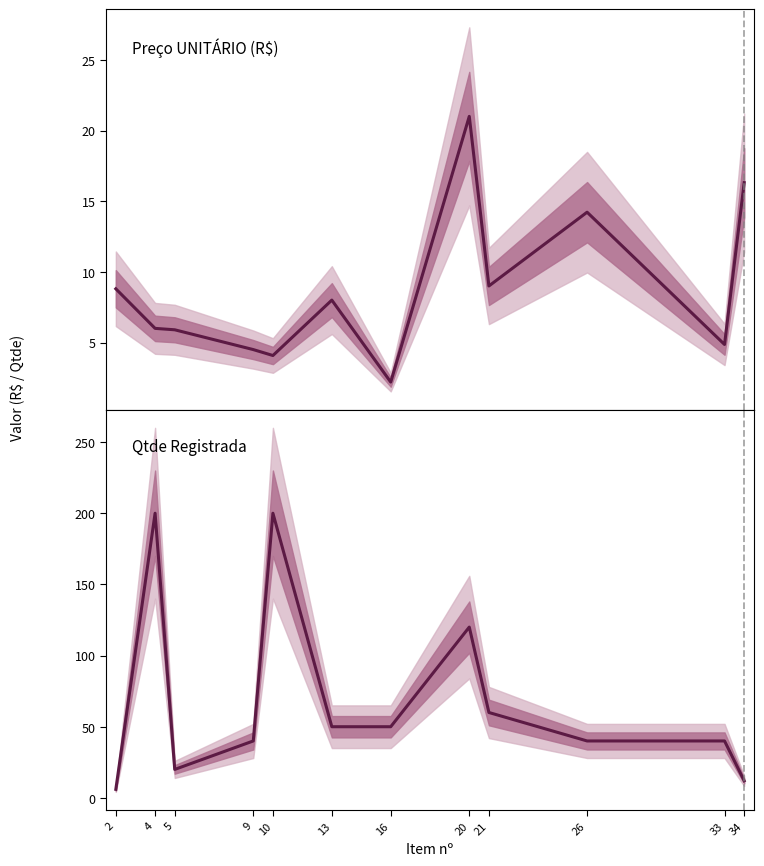

What is the average value of the Qtde Registrada series?

69.8